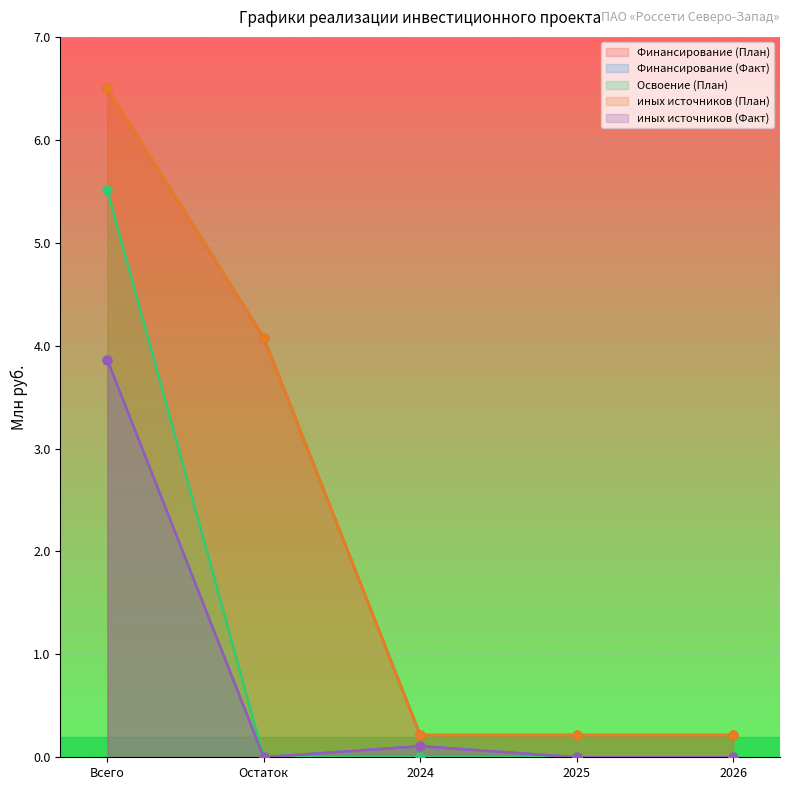

At which category is the sum across all series the highest?

Всего